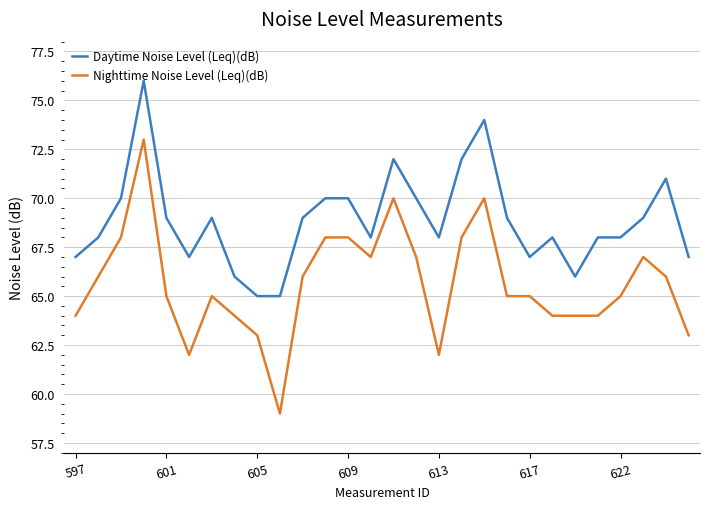

How many lines are shown in the chart?

2